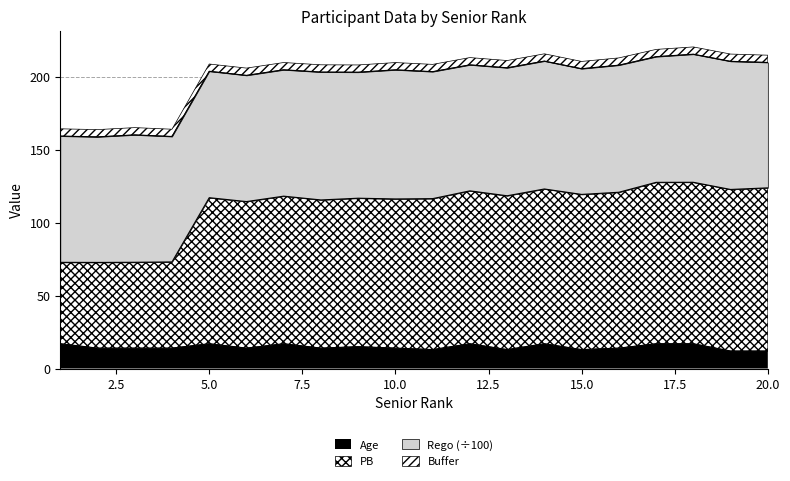

Which series has the largest range (max minus min)?

PB